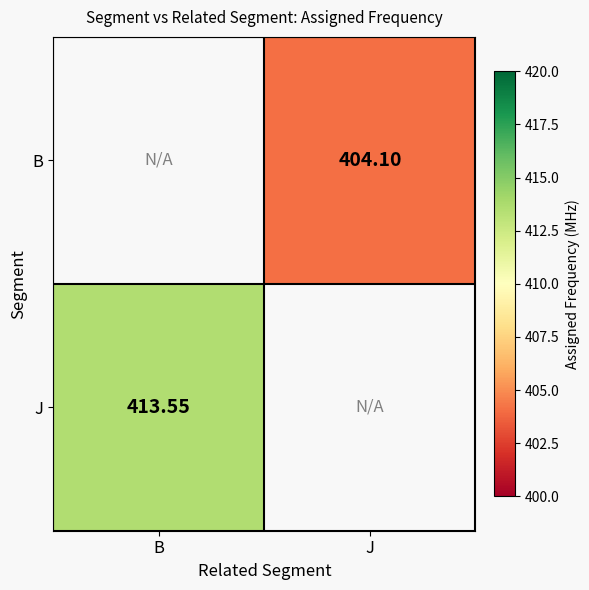

At which label does J reach its minimum?

B